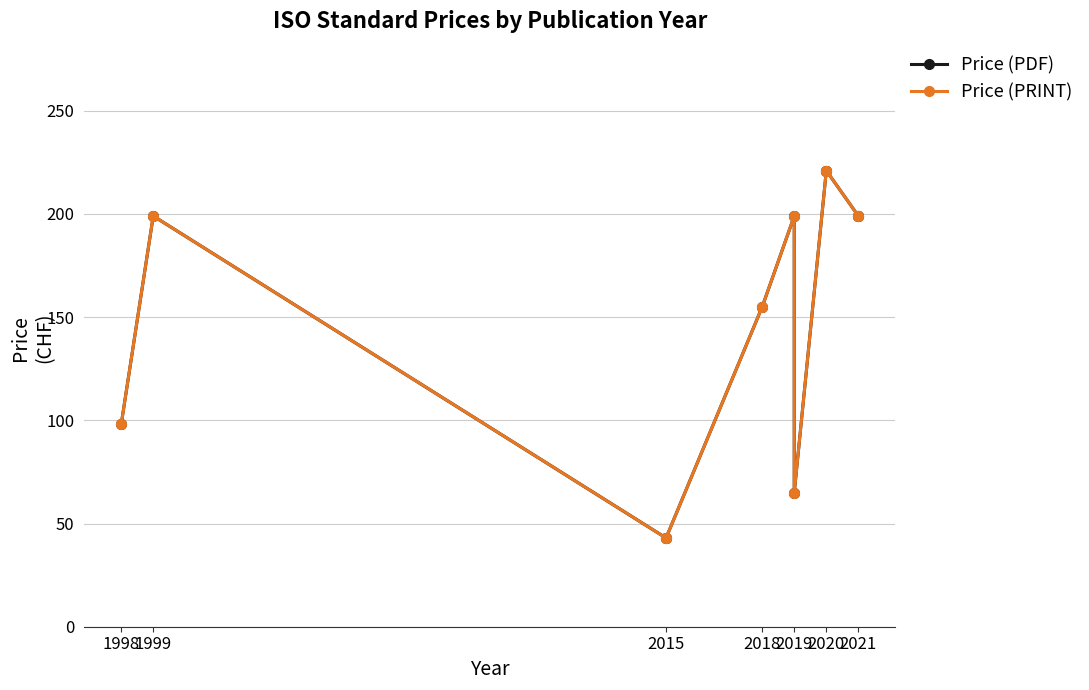

True or false: Price (PDF) has a value of 199 at 2021.

True